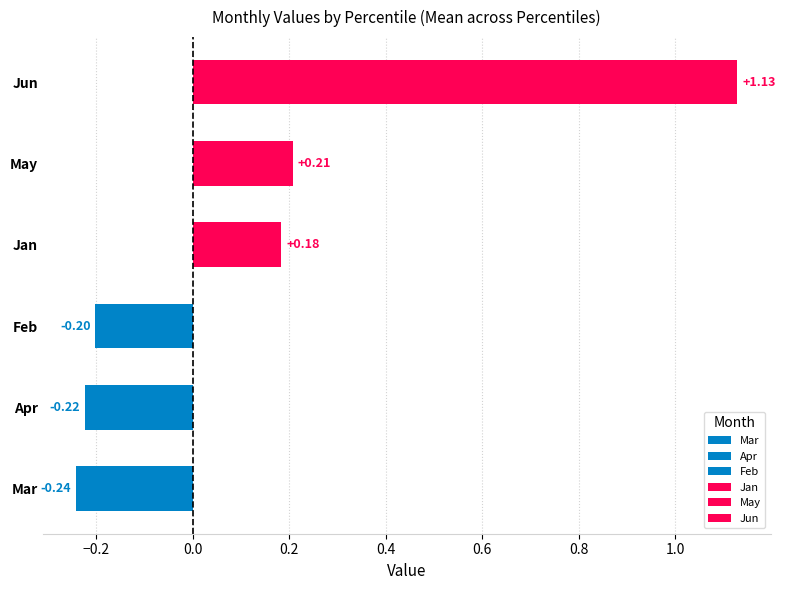

At which category does the chart reach its minimum across all series?

Mar